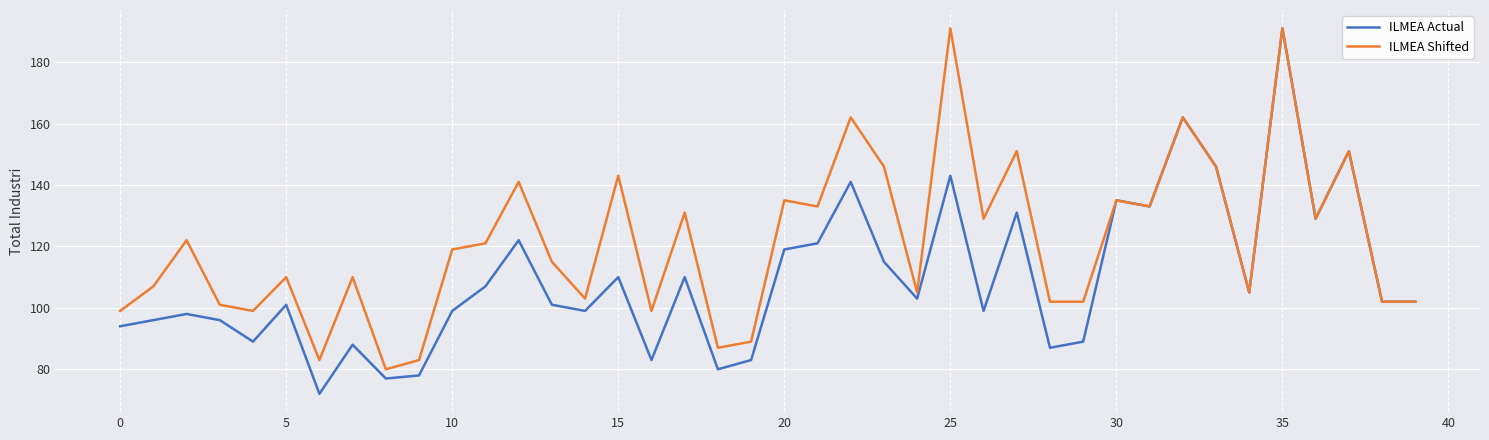

Which series has the widest spread of values?

ILMEA Actual